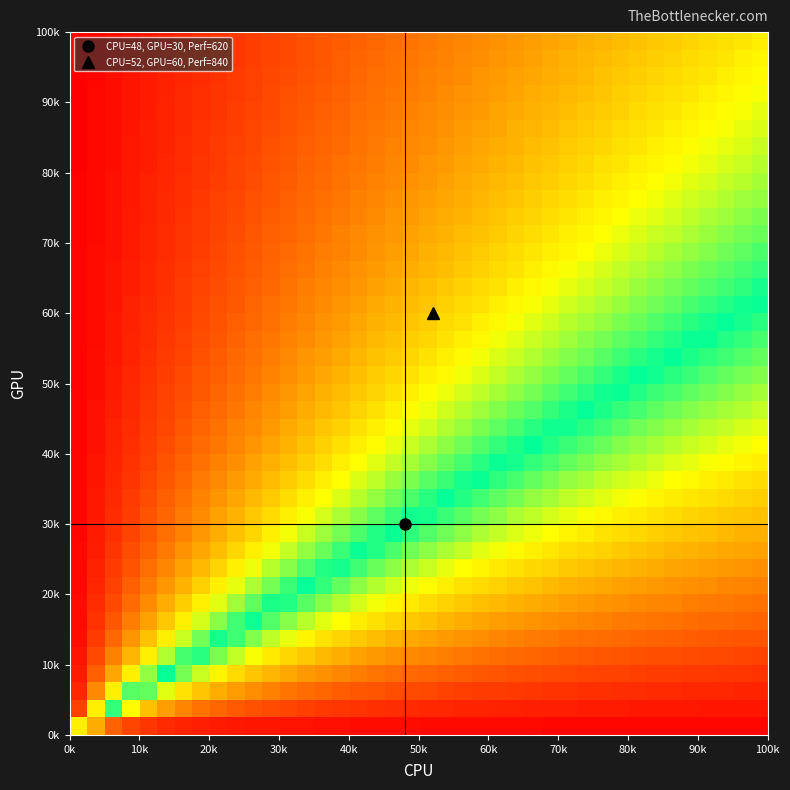

Count the number of categories in the chart.

40